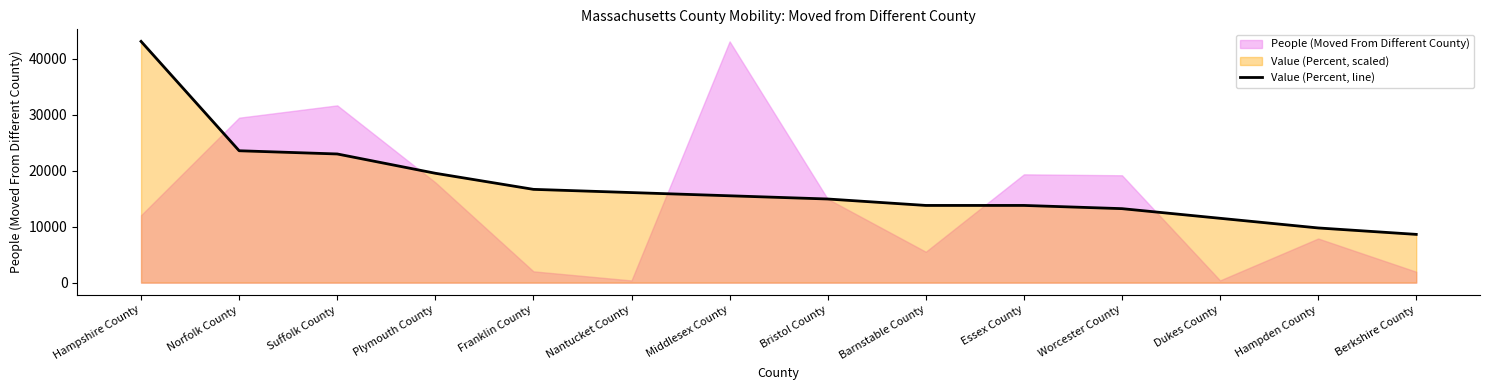

Does the chart display data point markers on the line(s)?

No